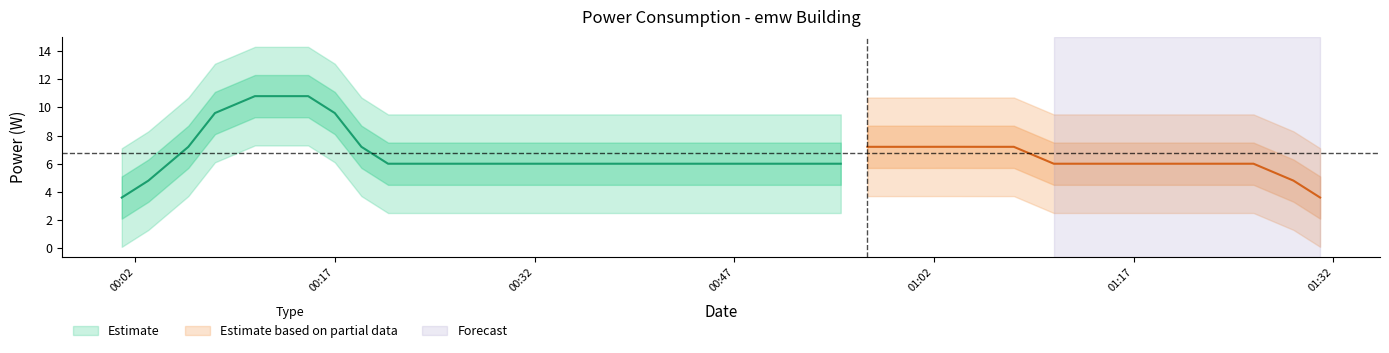

Rank the categories by value from highest to lowest.

5, 4, 6, 27, 10, 15, 20, 25, 29, 34, 39, 0, 1, 2, 3, 7, 8, 9, 11, 12, 13, 14, 16, 17, 18, 19, 21, 22, 23, 24, 26, 28, 30, 31, 32, 33, 35, 36, 37, 38